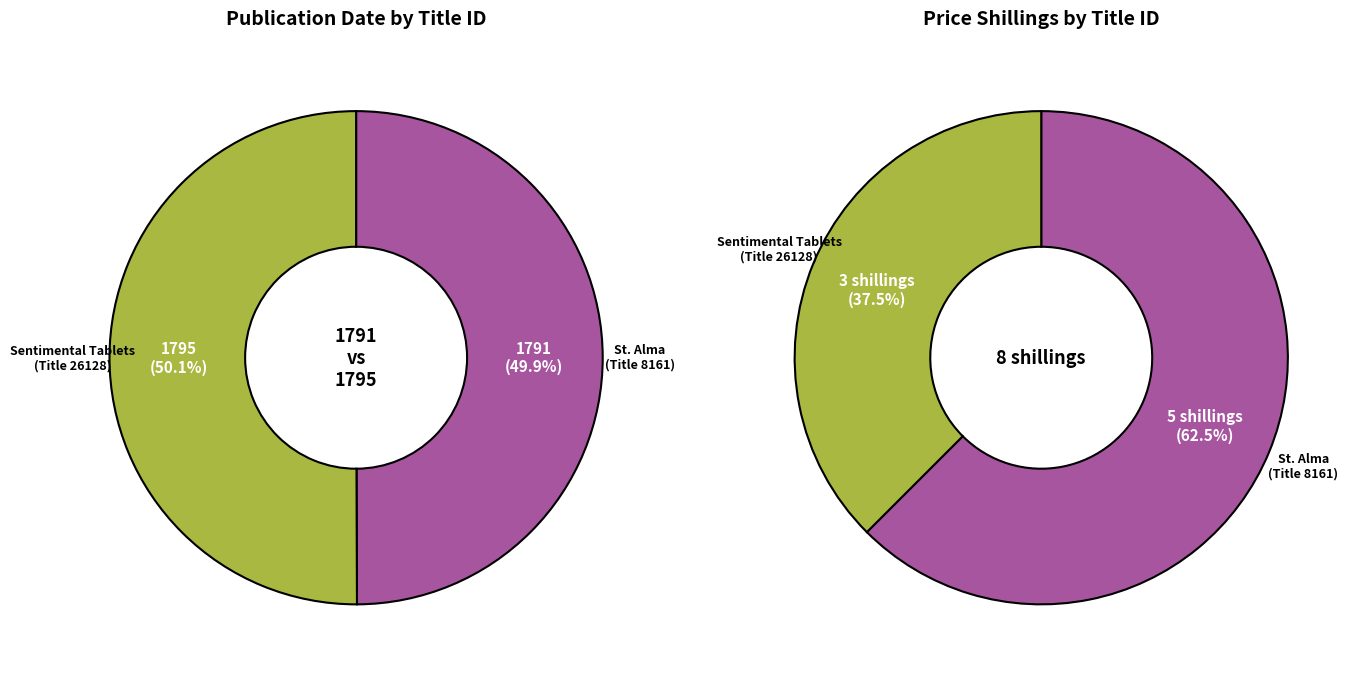

Which category accounts for the majority?

26128